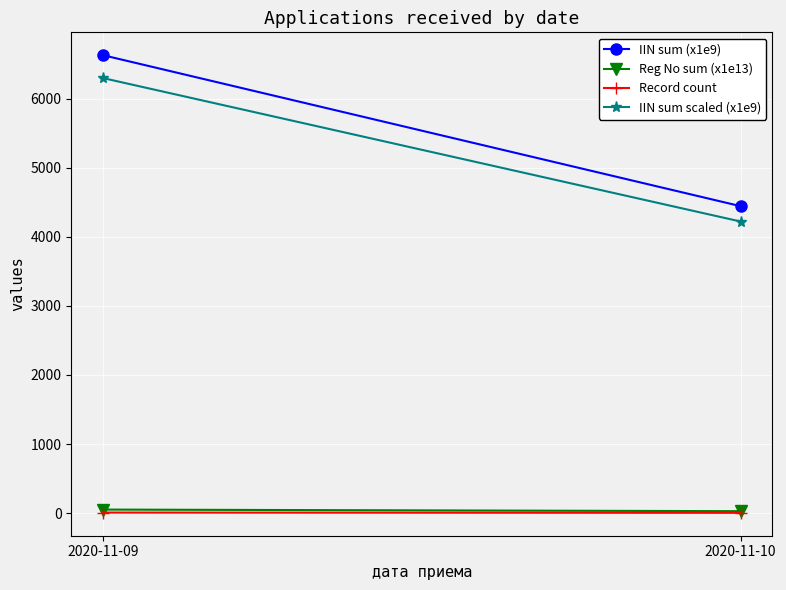

At which label does Record count reach its minimum?

2020-11-10